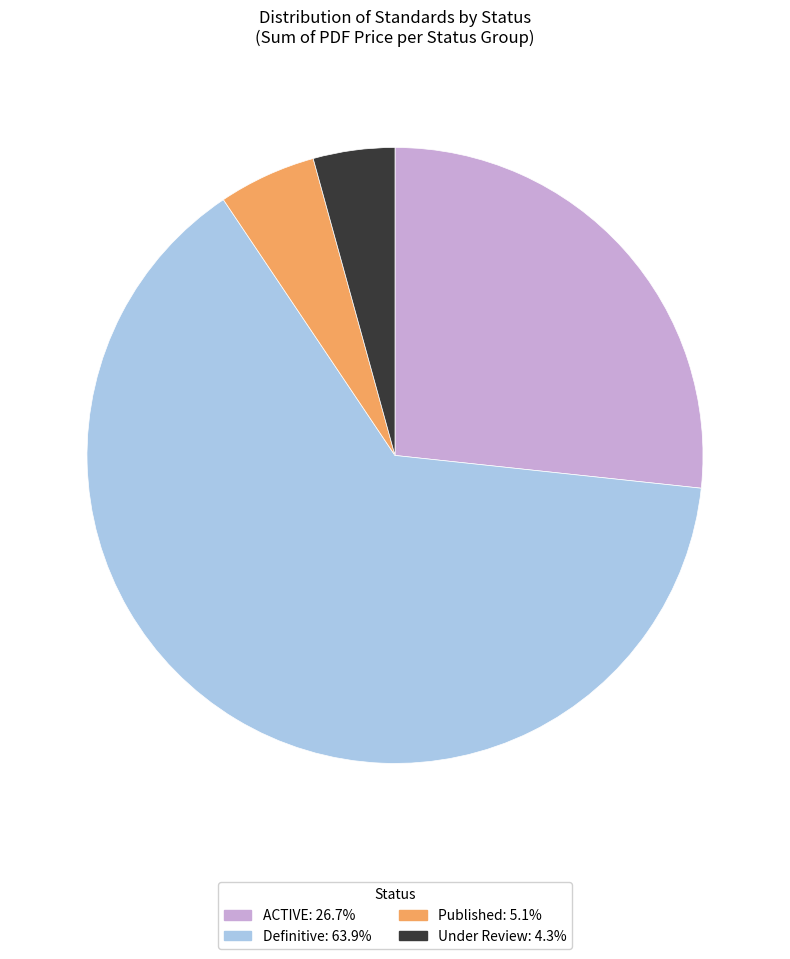

Is the sum of Under Review and Published greater than half?

No